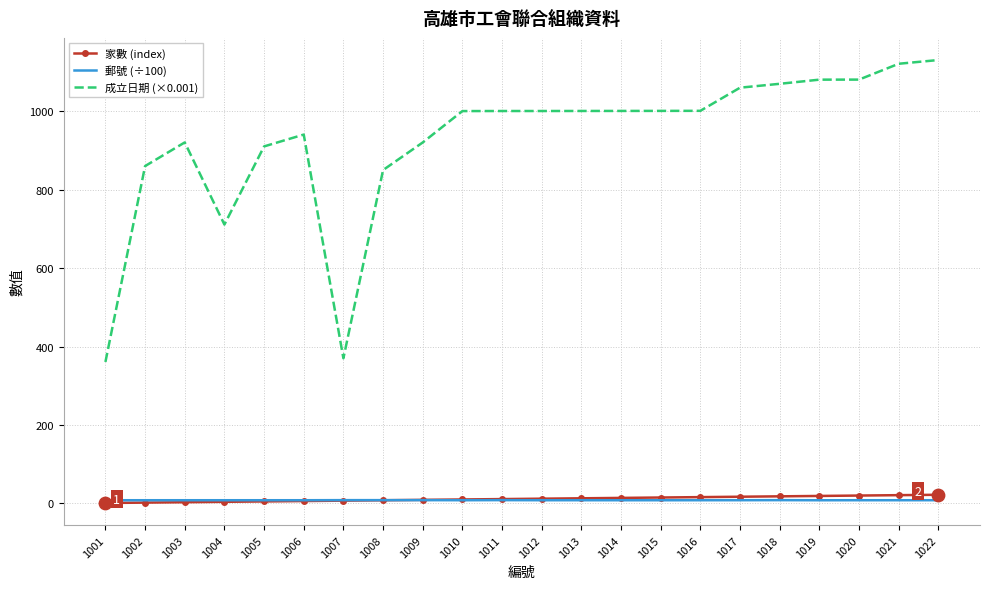

At how many categories does at least one series exceed 136?

22